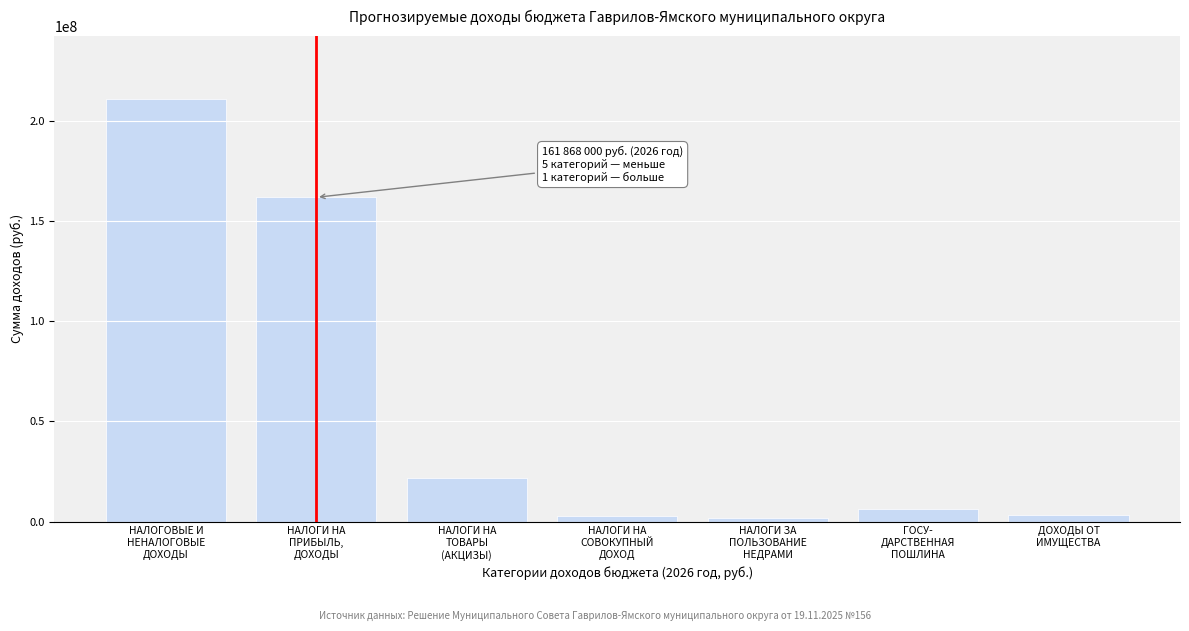

What is the greatest value displayed?

210775956